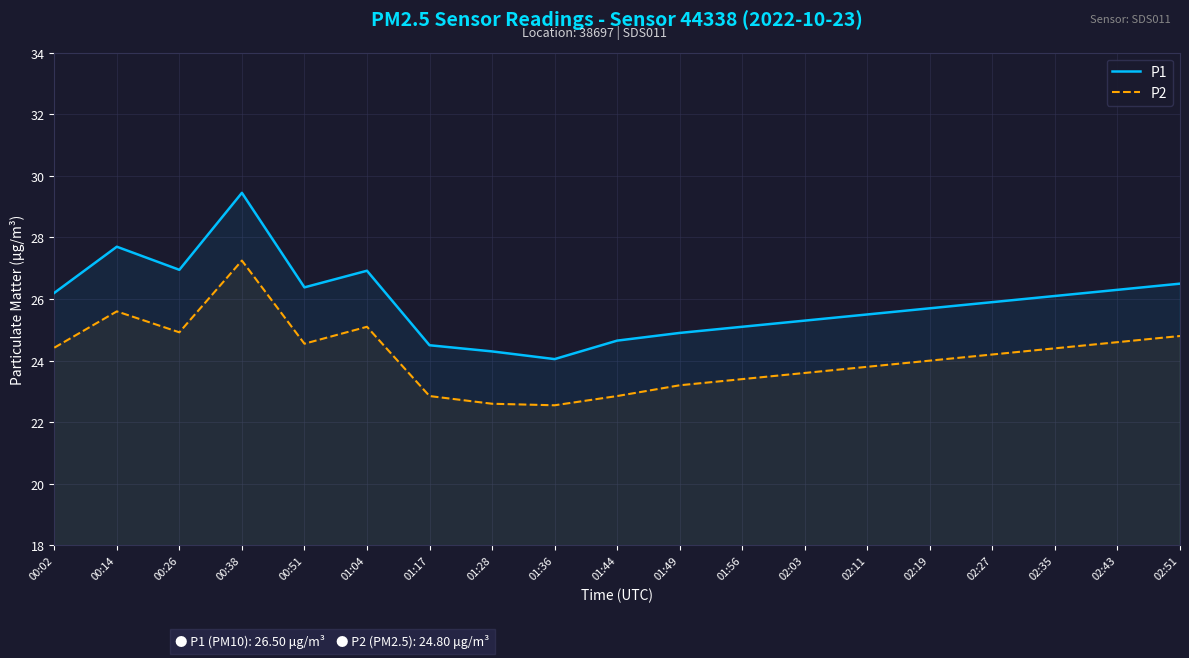

What is the difference between the highest and lowest values at 01:17?

1.6